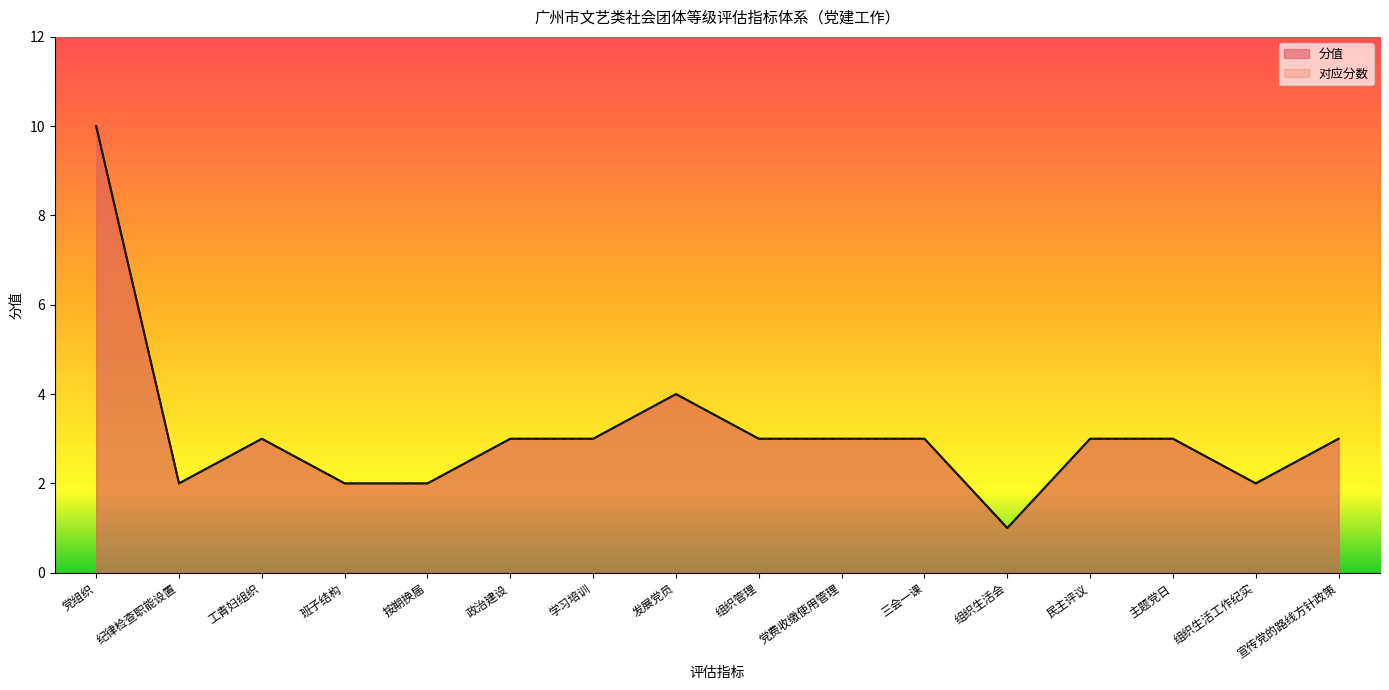

What is the label of the 6th point from the left?

政治建设